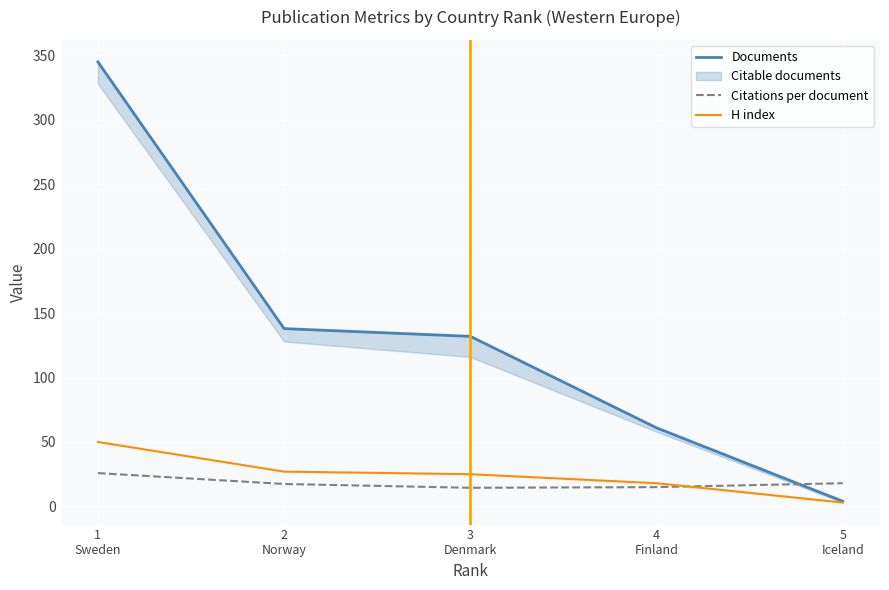

Which category has the highest value across all series?

1
Sweden